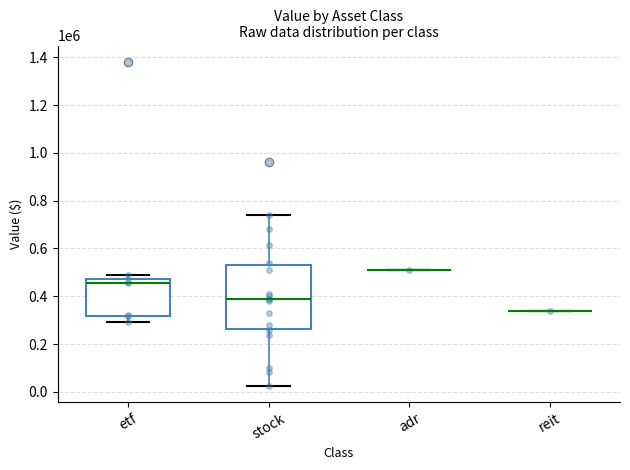

Which has a higher value, etf or etf?

etf